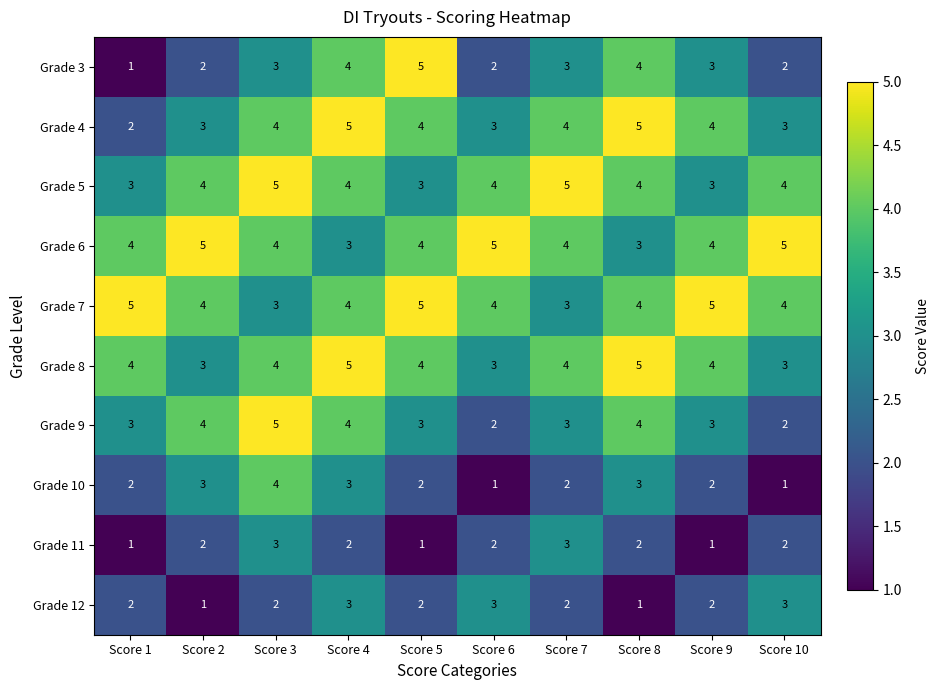

What is the approximate value of Grade 3 at Score 9?

3